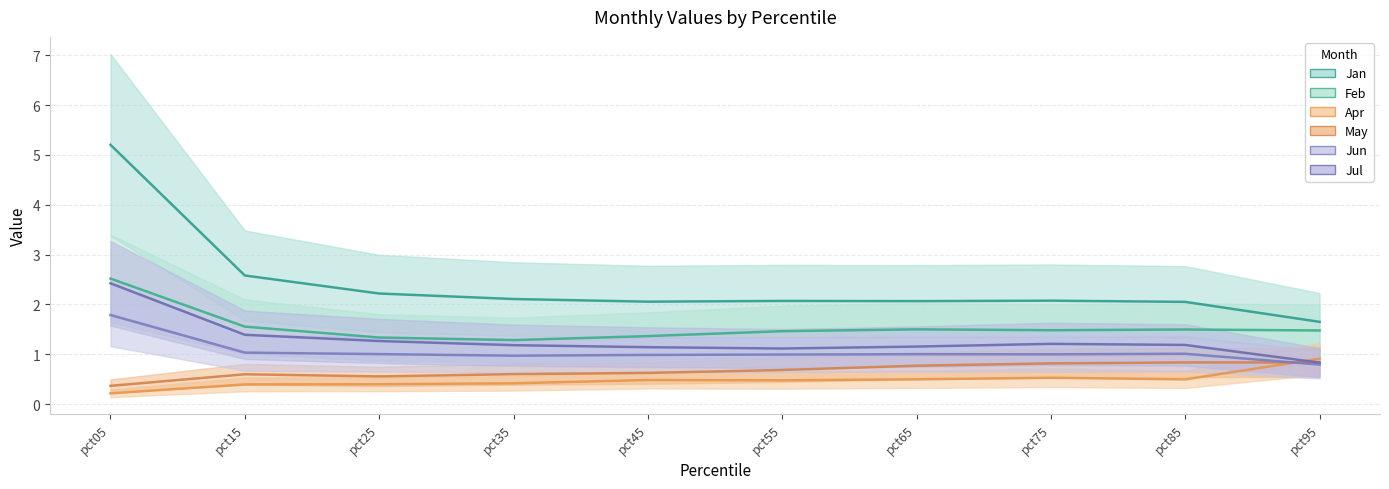

Does the chart have visible grid lines?

Yes